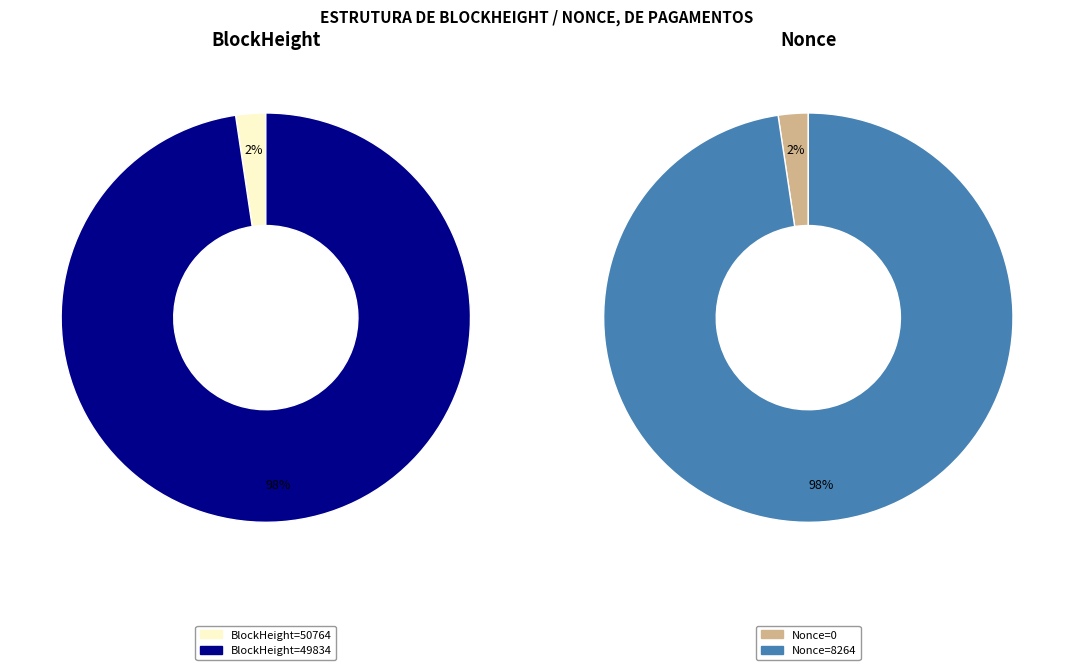

Which slice represents more than half of the pie?

49834 (Nonce=8264)